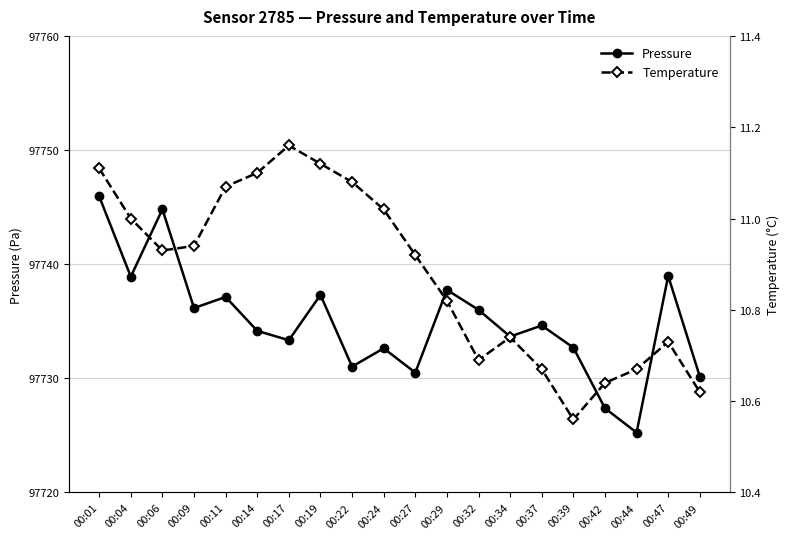

What is the maximum value for Temperature?

11.2